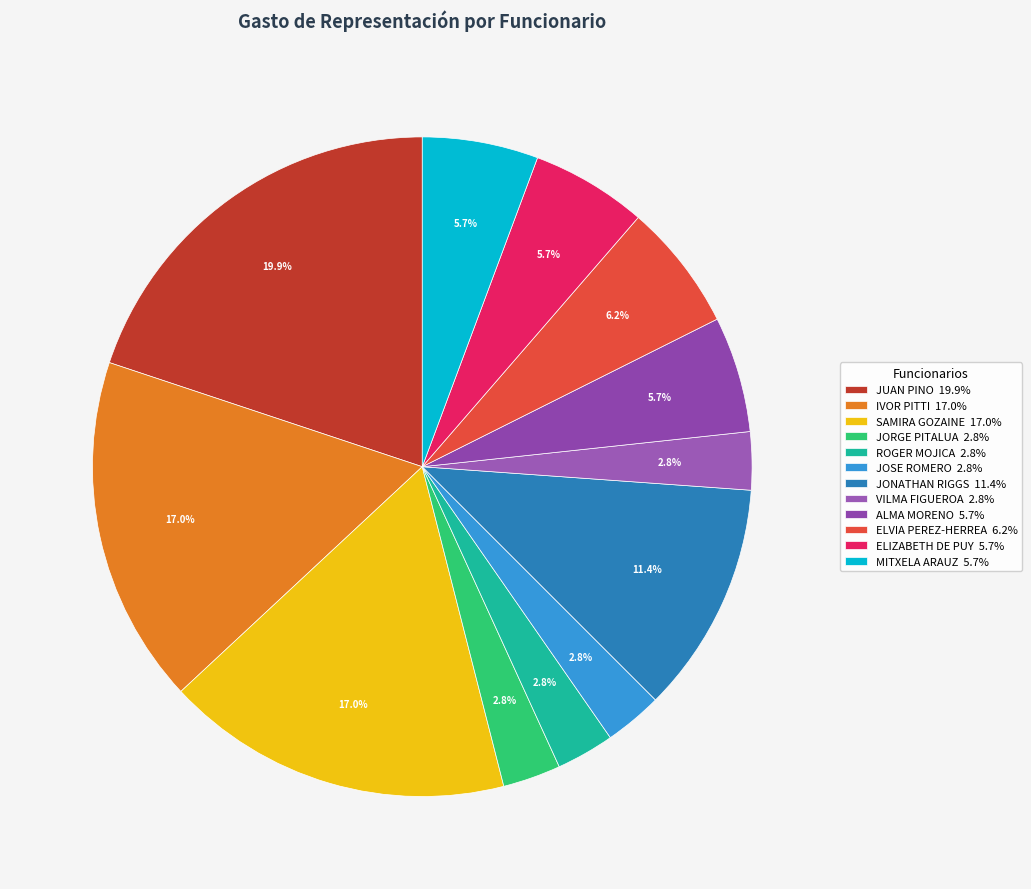

Count the number of slices in the pie.

12